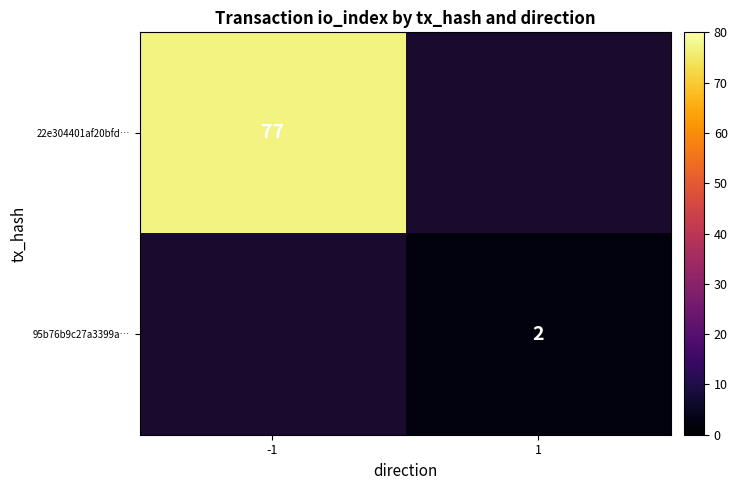

Is it true that 22e304401af20bfd… equals 114 at -1?

False